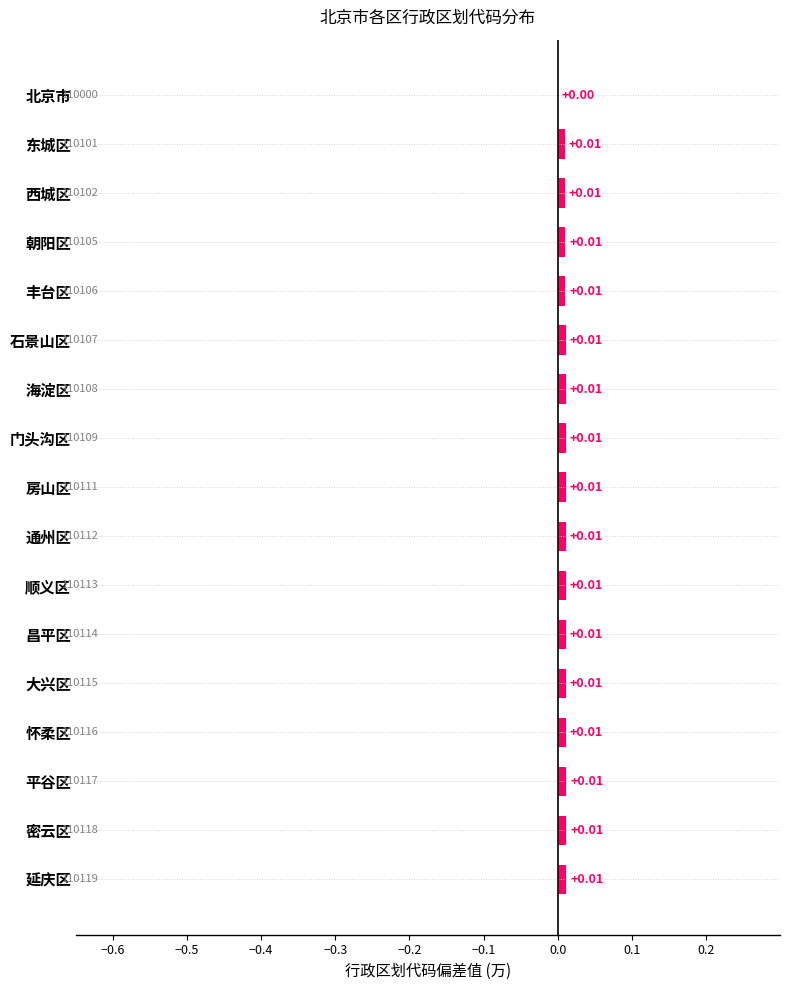

Where is the data nearest to the value 0?

北京市